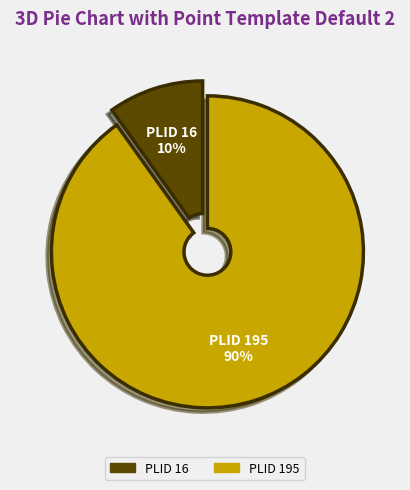

Which has a higher value, PLID 195 or PLID 16?

PLID 195